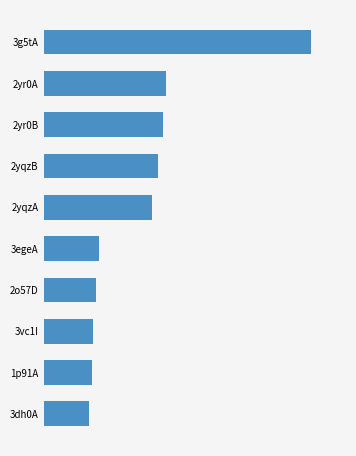

Which label corresponds to the largest value in the chart?

3g5tA